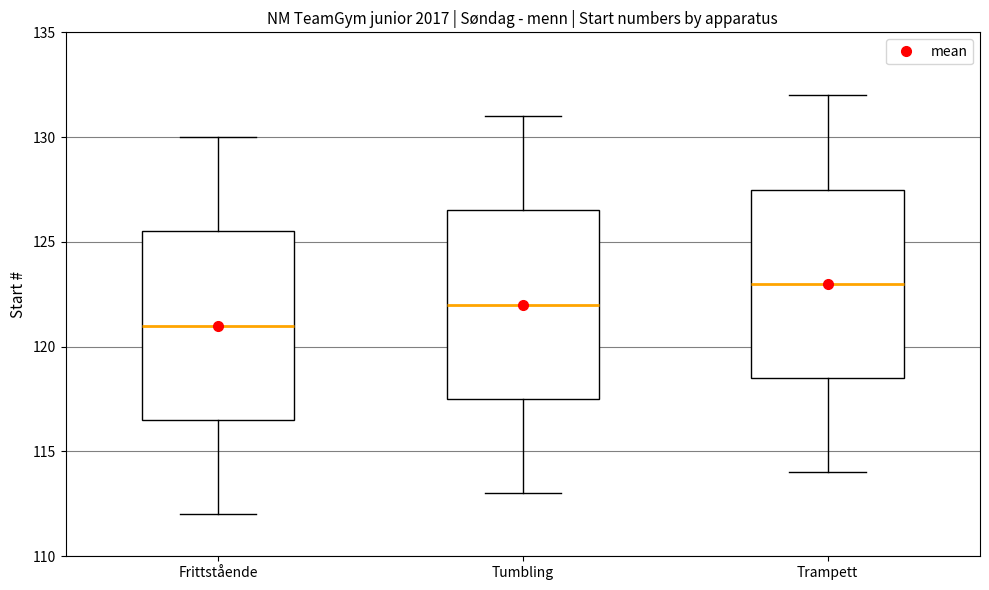

Reading left to right, transcribe this box plot: for each box, give where its median line is, the range the box spans, and where its two whiskers end, as read against the y-axis. The values are not printed on the chart, so give them approximately, as read against the axis.

Frittstående: median 121.0, box 116.5 to 125.5, whiskers 112.0 to 130.0
Tumbling: median 122.0, box 117.5 to 126.5, whiskers 113.0 to 131.0
Trampett: median 123.0, box 118.5 to 127.5, whiskers 114.0 to 132.0